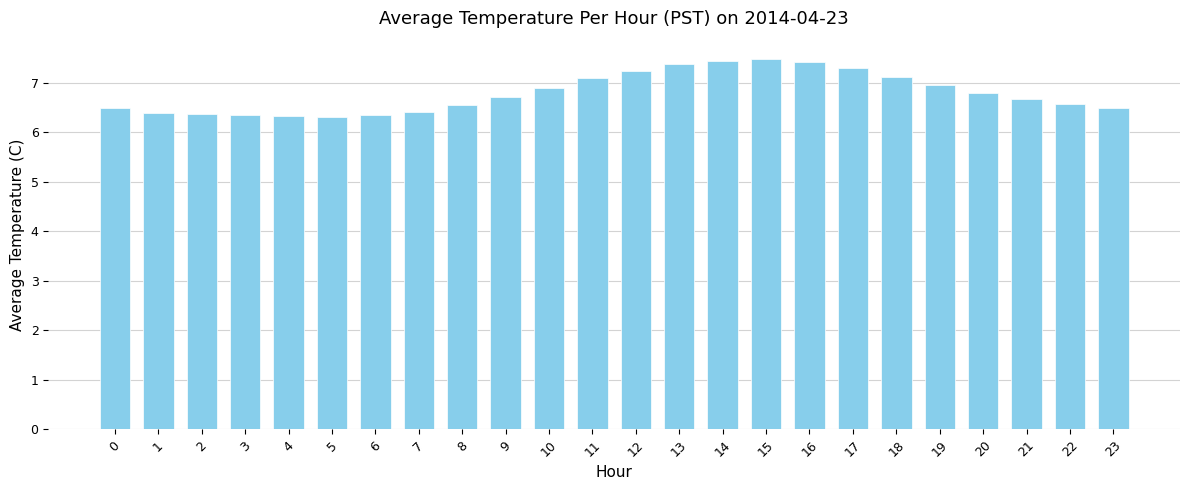

The chart shows a value of 11.9 at 18. True or false?

False